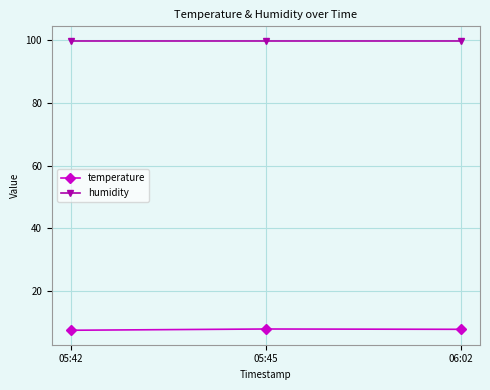

Read the temperature value at 05:45.

7.9